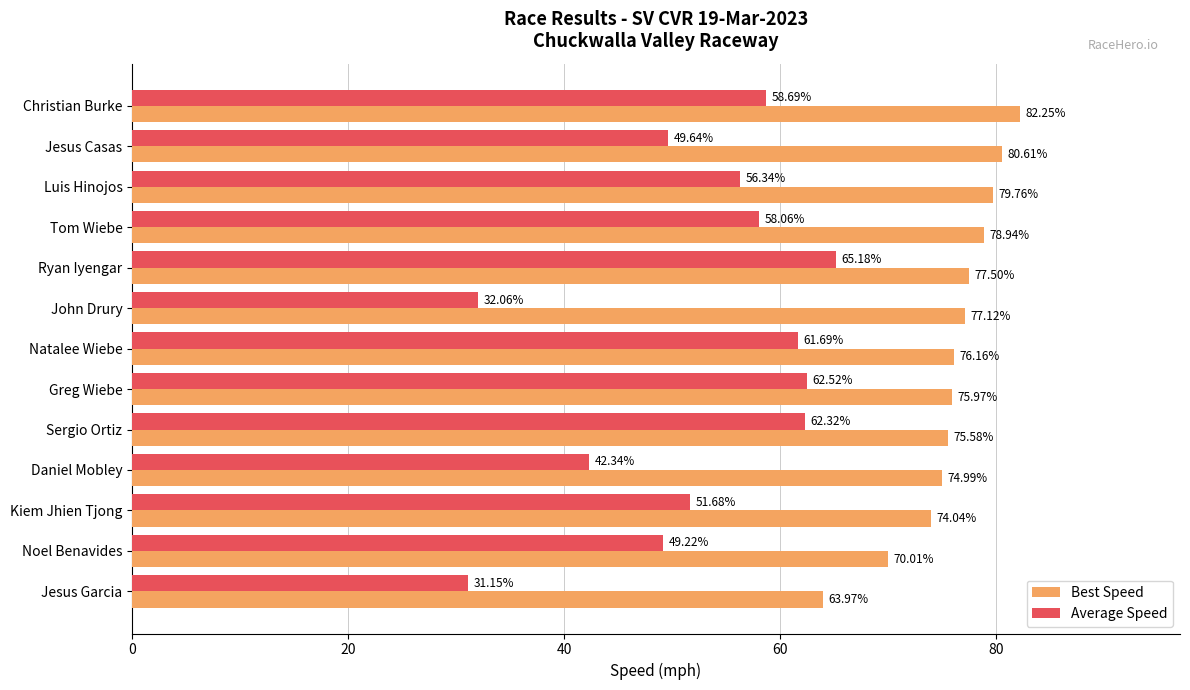

Between Ryan Iyengar and Kiem Jhien Tjong, which series saw the biggest shift?

Average Speed